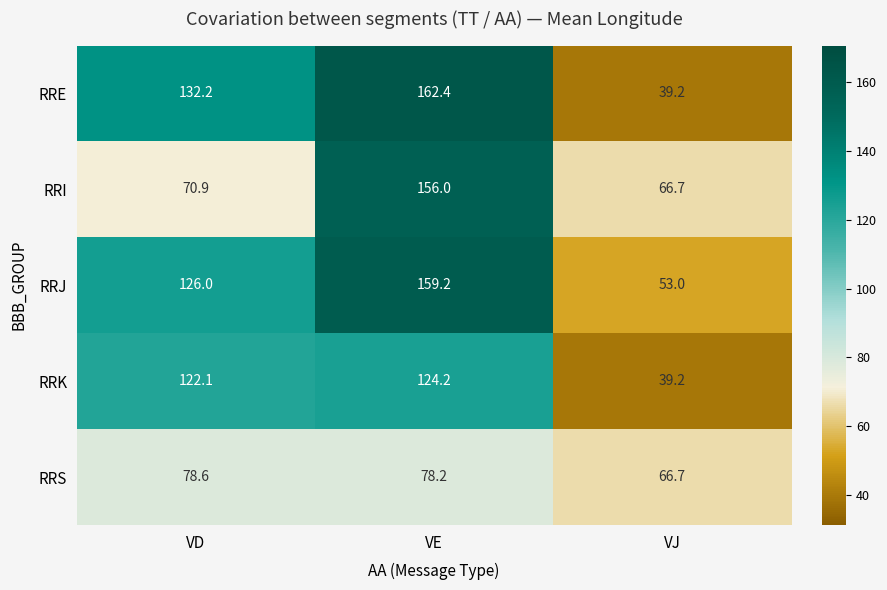

Which series has the largest total across all categories?

RRJ